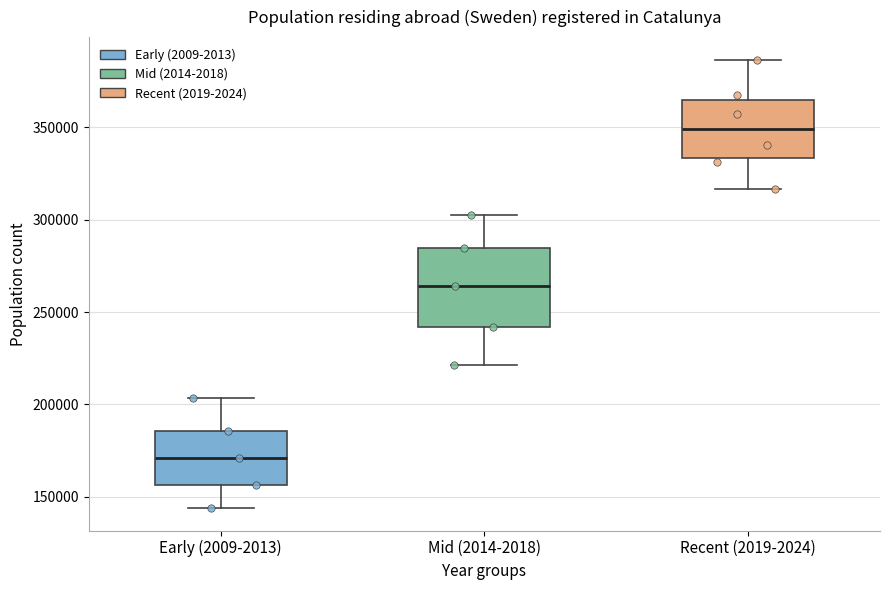

Reading left to right, read every box against the y-axis: the position of its median line, the range the box covers, and the ends of its whiskers. The values are not printed on the chart, so give them approximately, as read against the axis.

Early (2009-2013): median 170000, box 155000 to 185000, whiskers 145000 to 205000
Mid (2014-2018): median 265000, box 240000 to 285000, whiskers 220000 to 305000
Recent (2019-2024): median 350000, box 335000 to 365000, whiskers 315000 to 385000